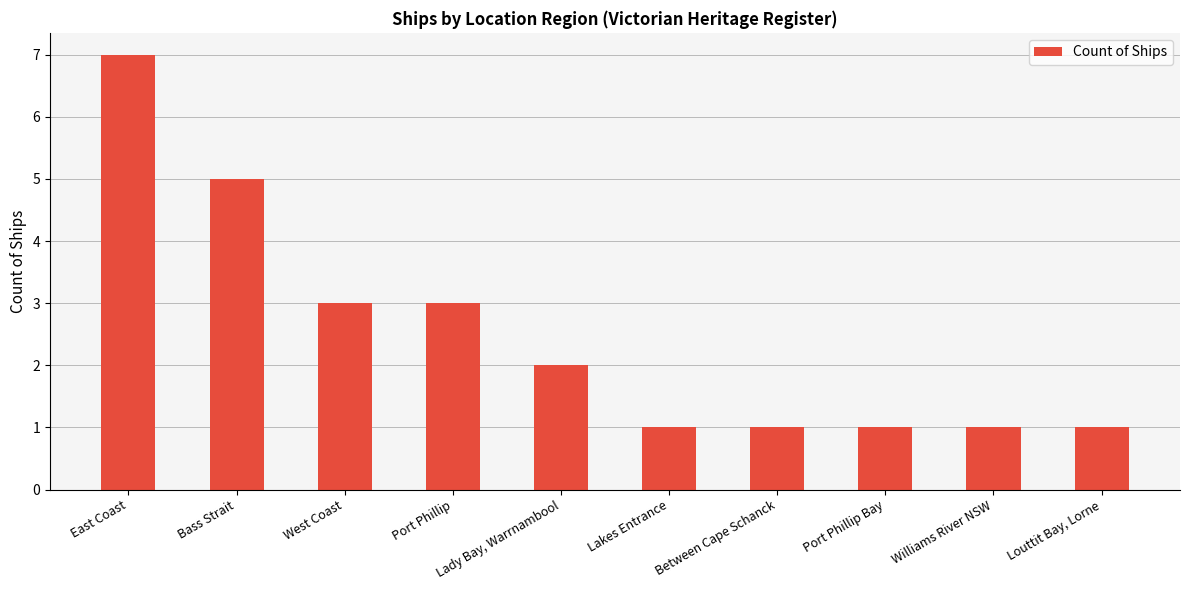

At which category does the chart reach its peak across all series?

East Coast